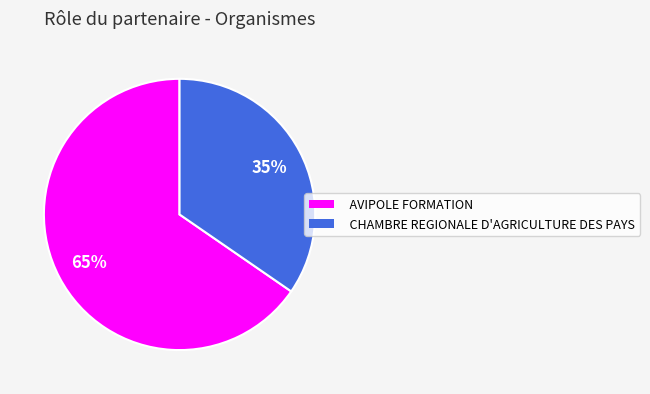

How many slices are in this pie chart?

2